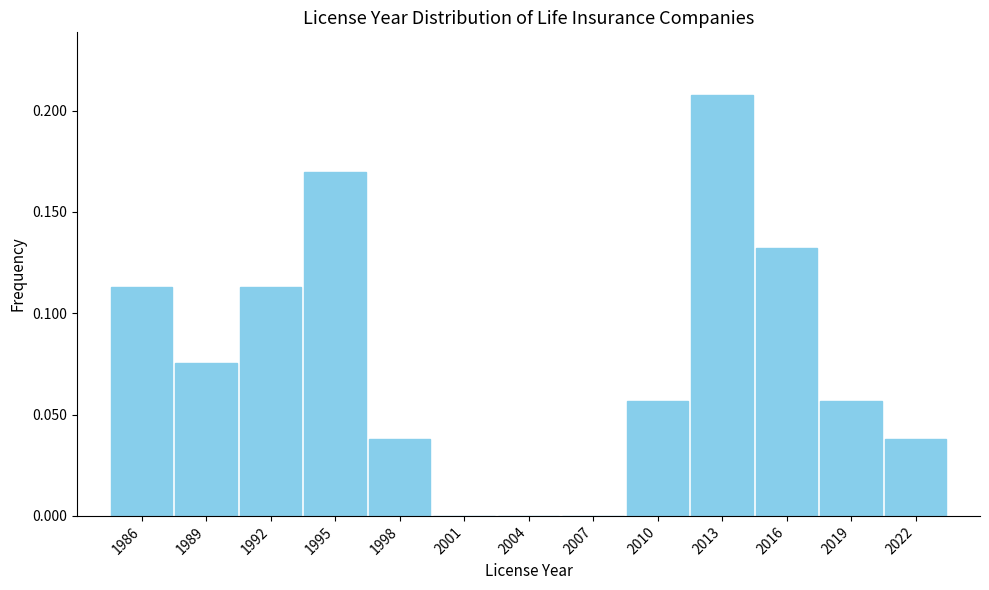

Which has a higher value, 1986 or 2022?

1986